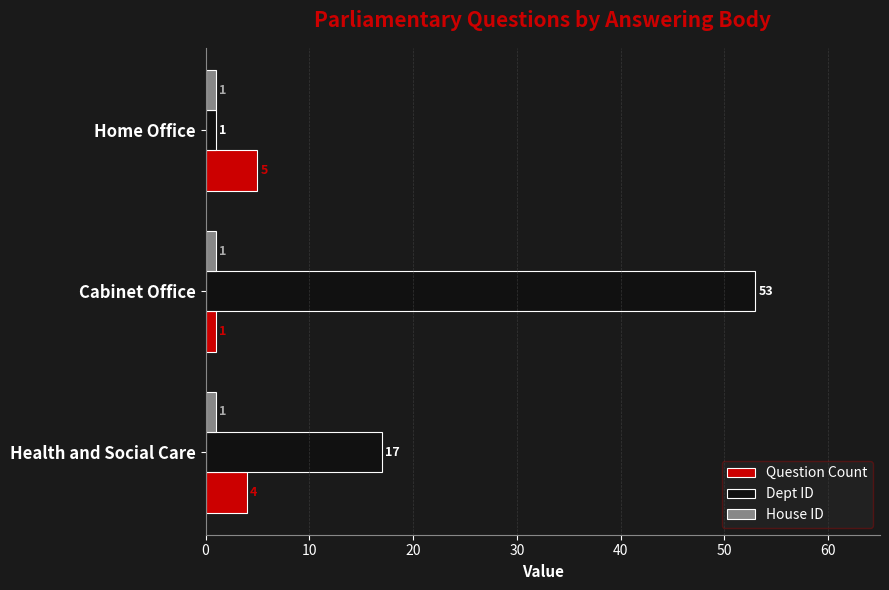

Rank the series at Health and Social Care from lowest to highest value.

House ID, Question Count, Dept ID